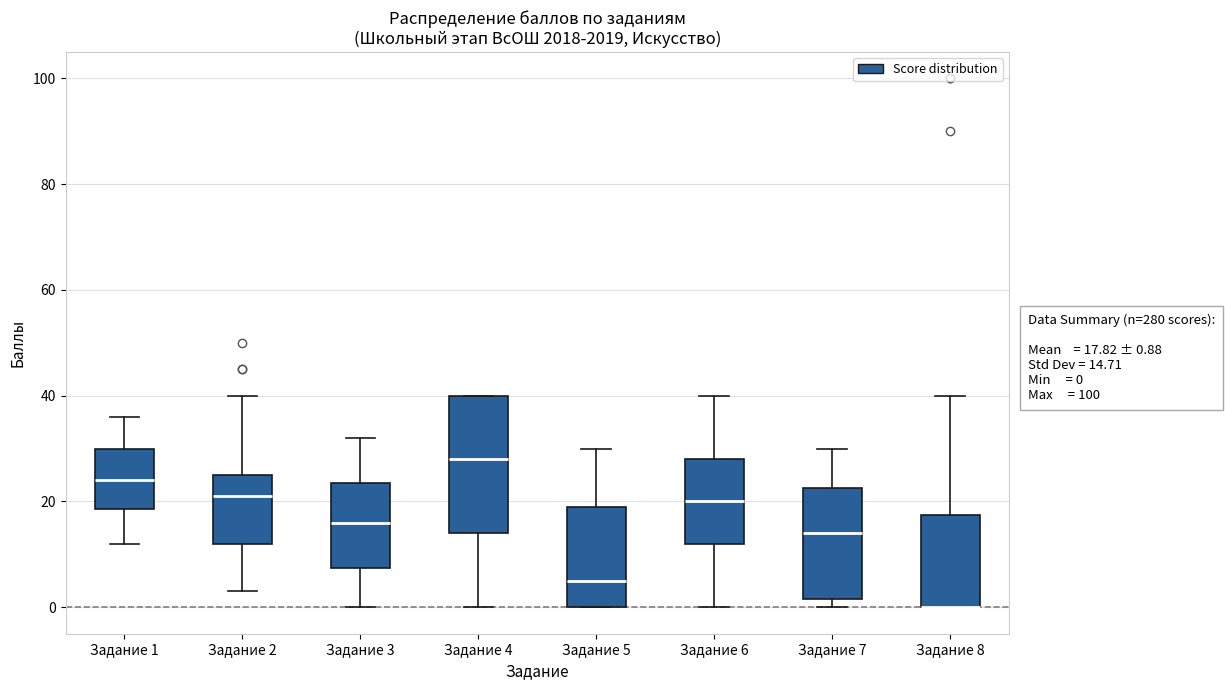

Which box is the tallest, from its lower edge to its upper edge?

Задание 4